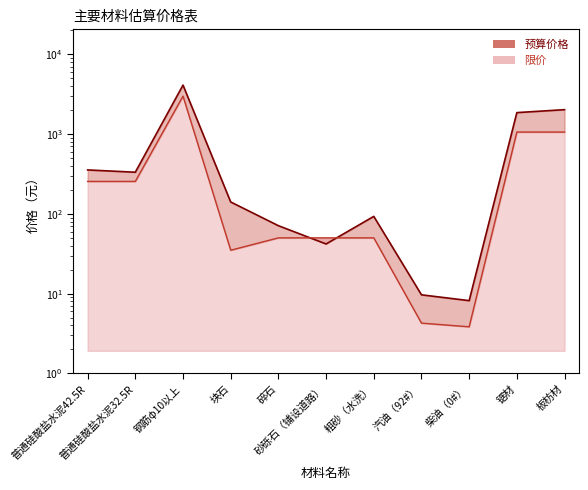

The value of 限价 at 砂砾石（铺设道路） is 50.0. True or false?

True